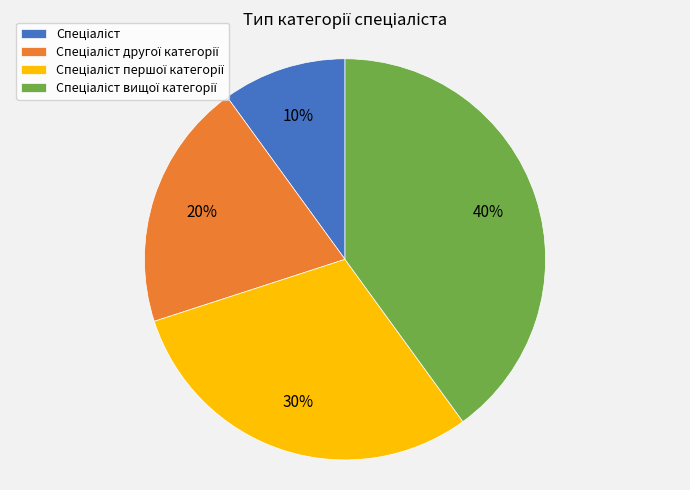

To the nearest percent, what is the average slice percentage?

25%